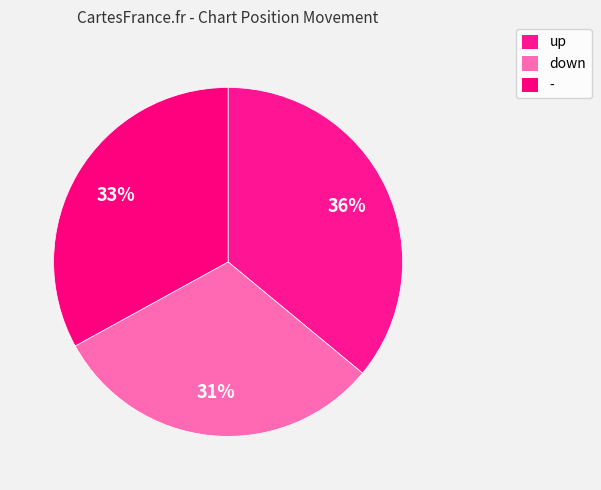

True or false: - accounts for 45% of the total.

False